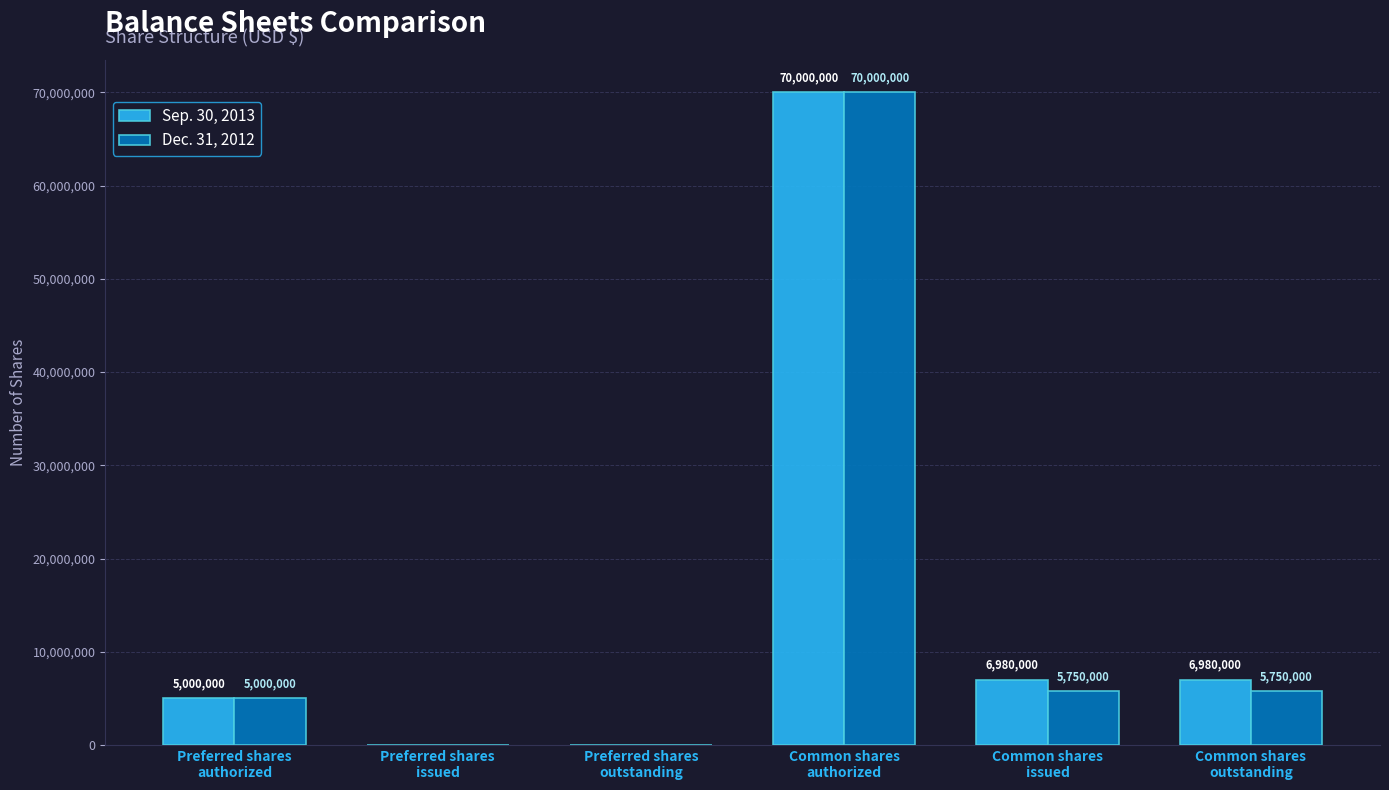

Reading left to right, transcribe all the data shown in this chart.

Sep. 30, 2013: 5000000	0	0	70000000	6980000	6980000
Dec. 31, 2012: 5000000	0	0	70000000	5750000	5750000